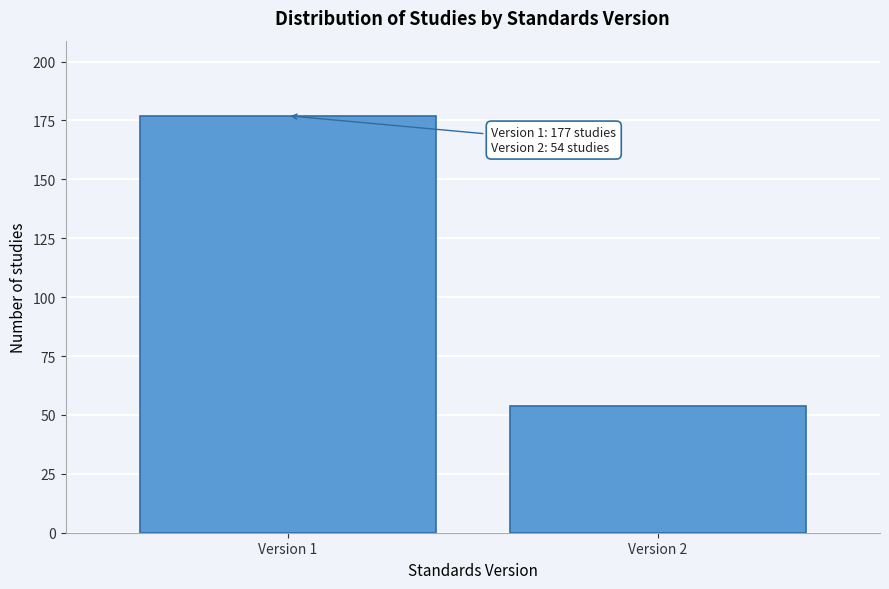

Reading left to right, list all the values displayed in this chart.

Version 1=177	Version 2=54